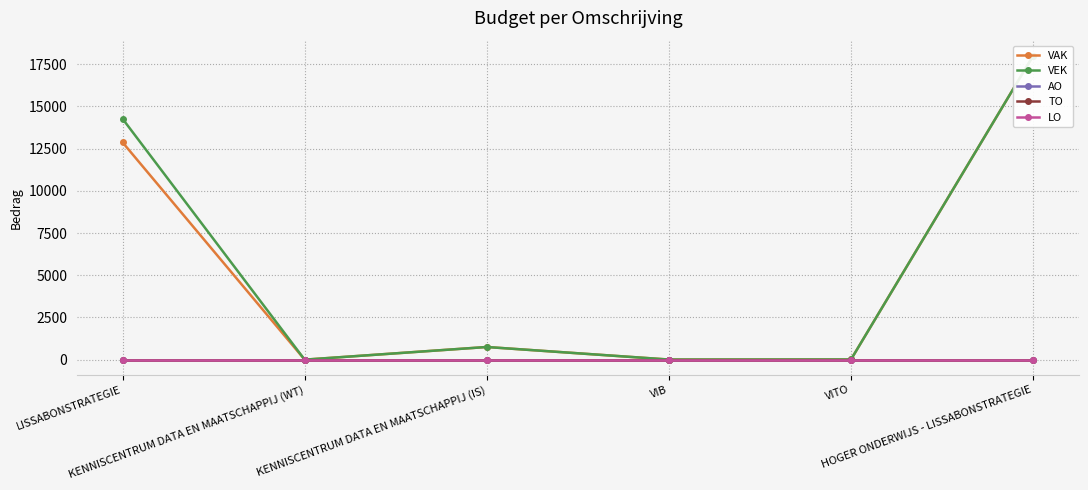

Reading right to left, list all the values displayed in this chart.

VAK: HOGER ONDERWIJS - LISSABONSTRATEGIE=17999	VITO=11	VIB=6	KENNISCENTRUM DATA EN MAATSCHAPPIJ (IS)=750	KENNISCENTRUM DATA EN MAATSCHAPPIJ (WT)=0	LISSABONSTRATEGIE=12874
VEK: HOGER ONDERWIJS - LISSABONSTRATEGIE=17999	VITO=11	VIB=6	KENNISCENTRUM DATA EN MAATSCHAPPIJ (IS)=750	KENNISCENTRUM DATA EN MAATSCHAPPIJ (WT)=0	LISSABONSTRATEGIE=14271
AO: HOGER ONDERWIJS - LISSABONSTRATEGIE=0	VITO=0	VIB=0	KENNISCENTRUM DATA EN MAATSCHAPPIJ (IS)=0	KENNISCENTRUM DATA EN MAATSCHAPPIJ (WT)=0	LISSABONSTRATEGIE=0
TO: HOGER ONDERWIJS - LISSABONSTRATEGIE=0	VITO=0	VIB=0	KENNISCENTRUM DATA EN MAATSCHAPPIJ (IS)=0	KENNISCENTRUM DATA EN MAATSCHAPPIJ (WT)=0	LISSABONSTRATEGIE=0
LO: HOGER ONDERWIJS - LISSABONSTRATEGIE=0	VITO=0	VIB=0	KENNISCENTRUM DATA EN MAATSCHAPPIJ (IS)=0	KENNISCENTRUM DATA EN MAATSCHAPPIJ (WT)=0	LISSABONSTRATEGIE=0